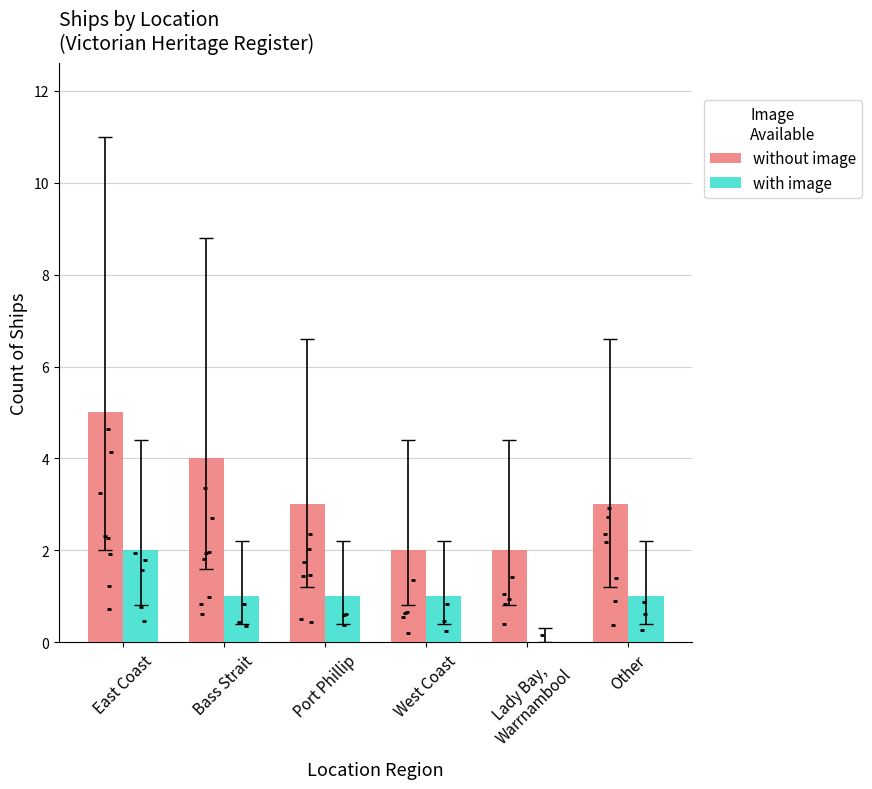

Which series reaches the minimum Y coordinate?

with image